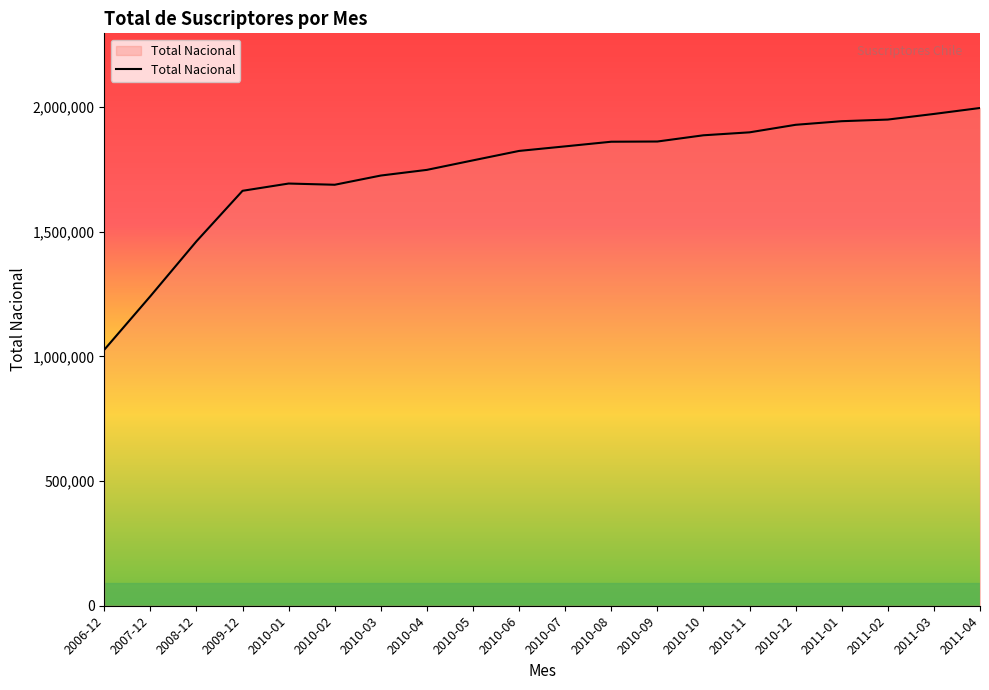

What is the difference between the values at 2011-04 and 2010-11?

97622